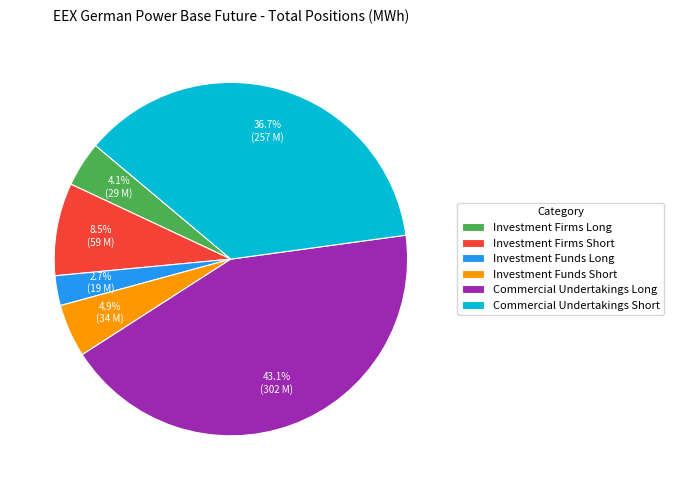

The Commercial Undertakings Long slice represents 43% of the pie. True or false?

True